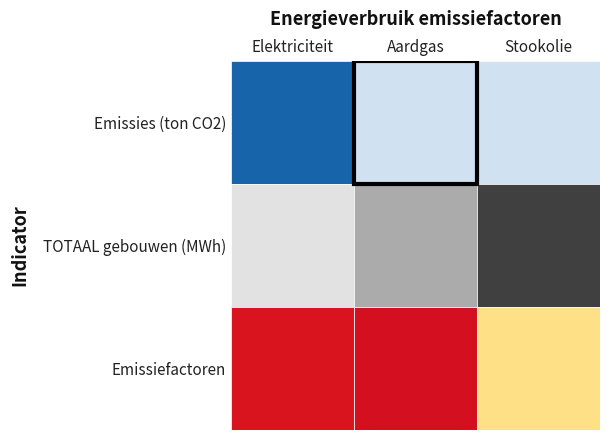

What is the average value of the Elektriciteit series?

0.1